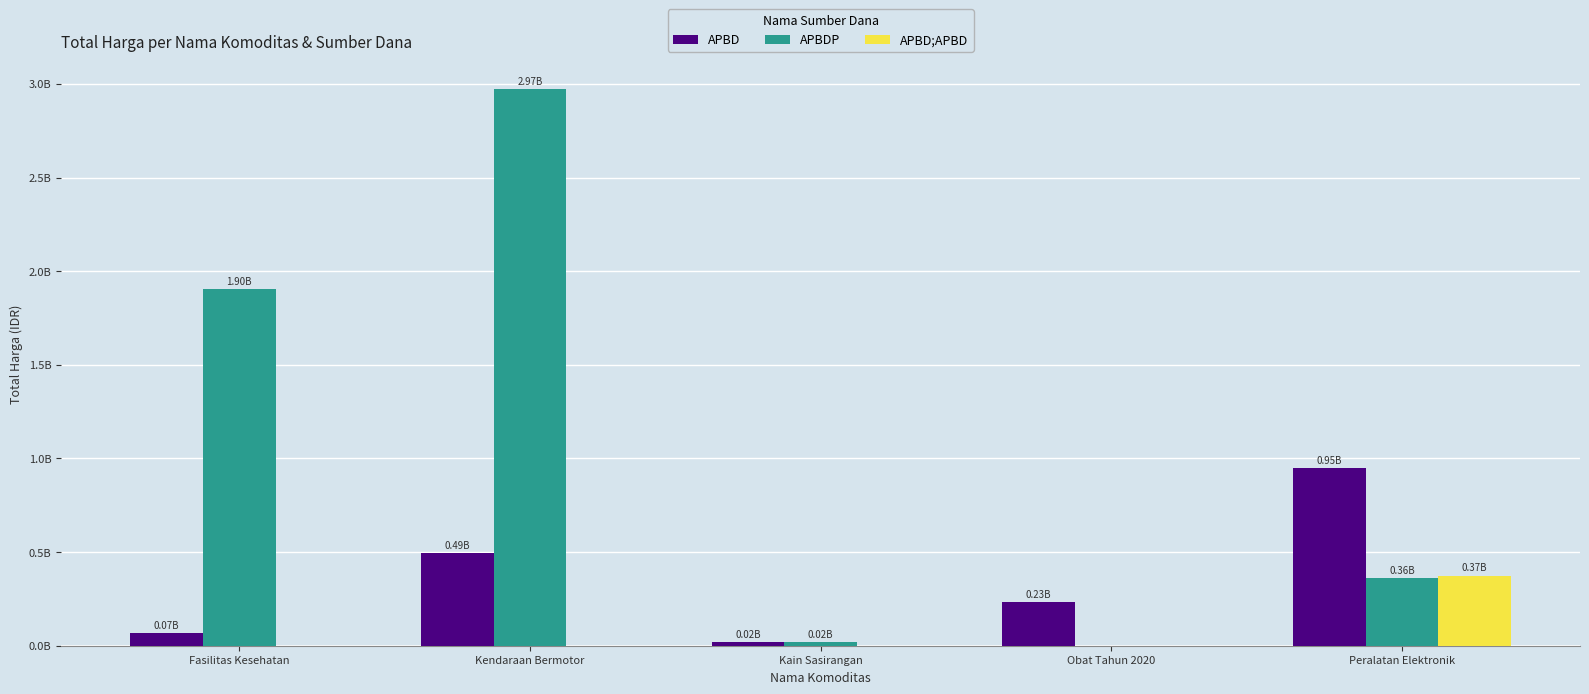

What are all the series names shown in the legend?

APBD, APBDP, APBD;APBD